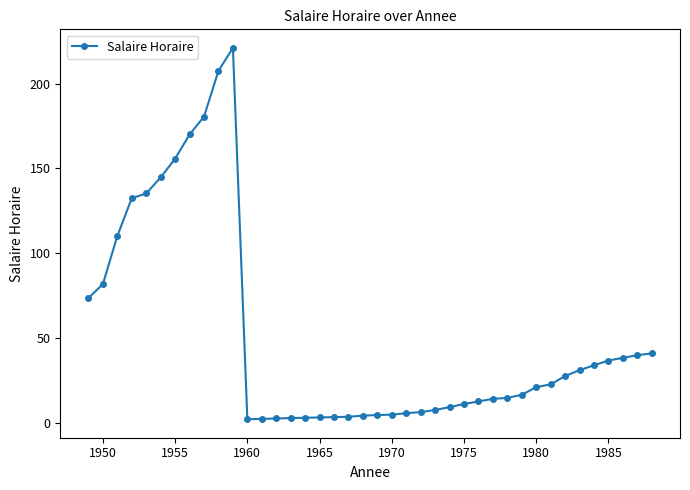

What is the value of the 7th point from the left?

155.8